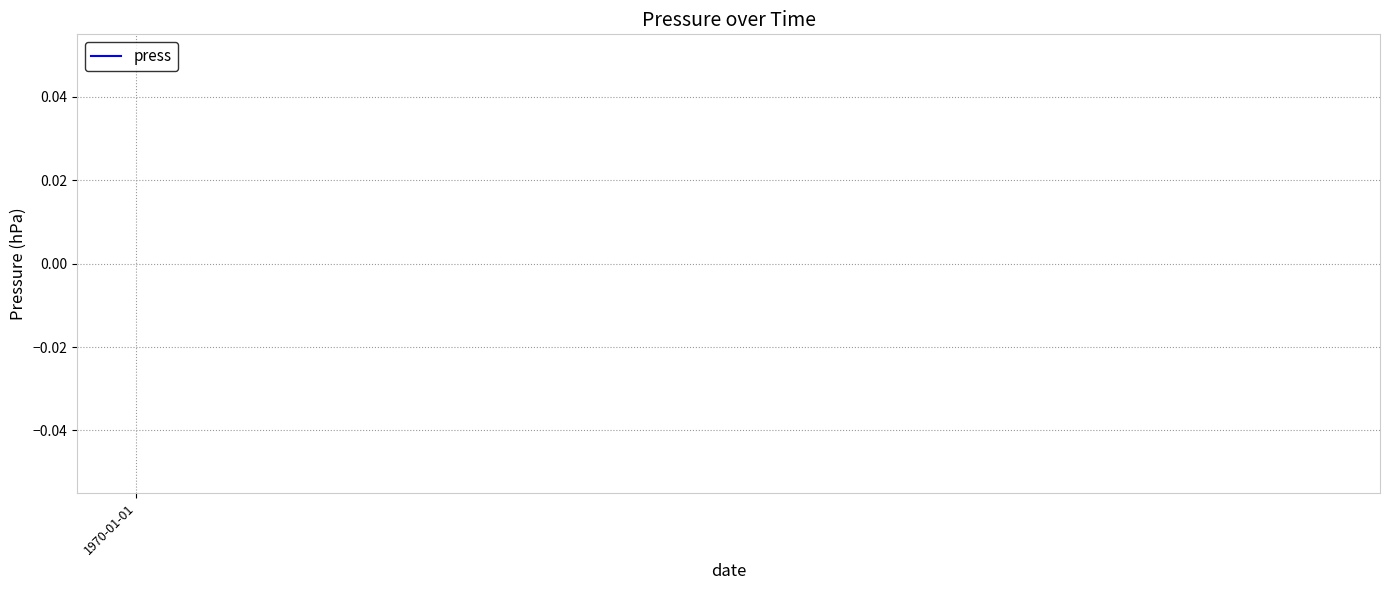

How many data points does each series have?

20